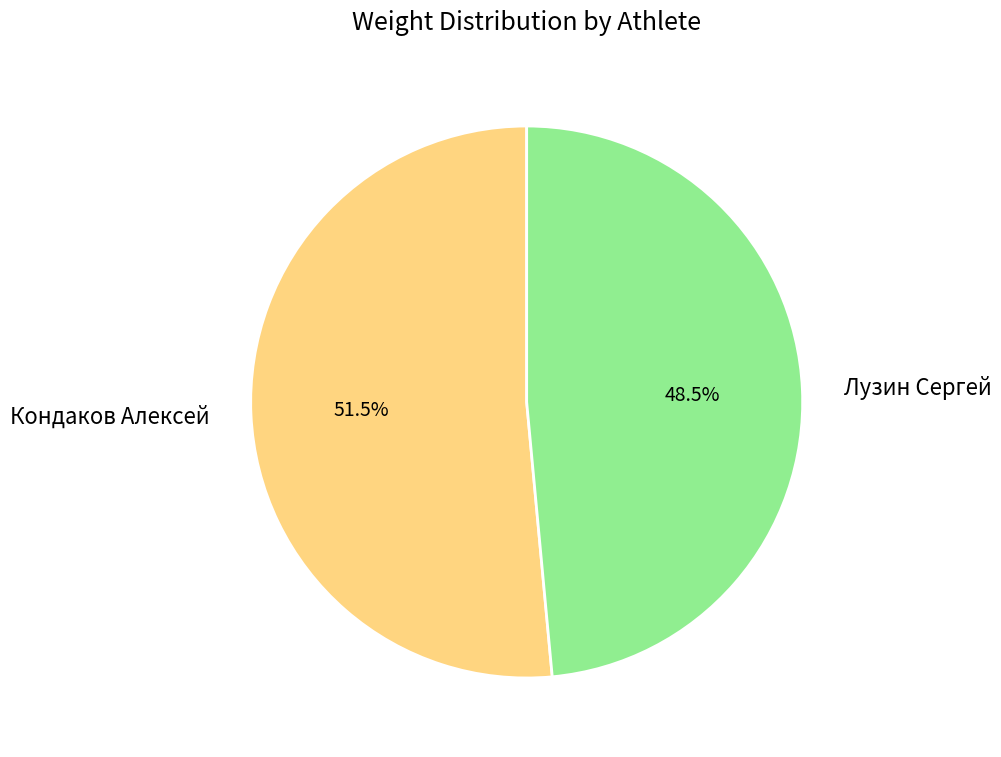

What is the total percentage of Лузин Сергей and Кондаков Алексей?

100.0%